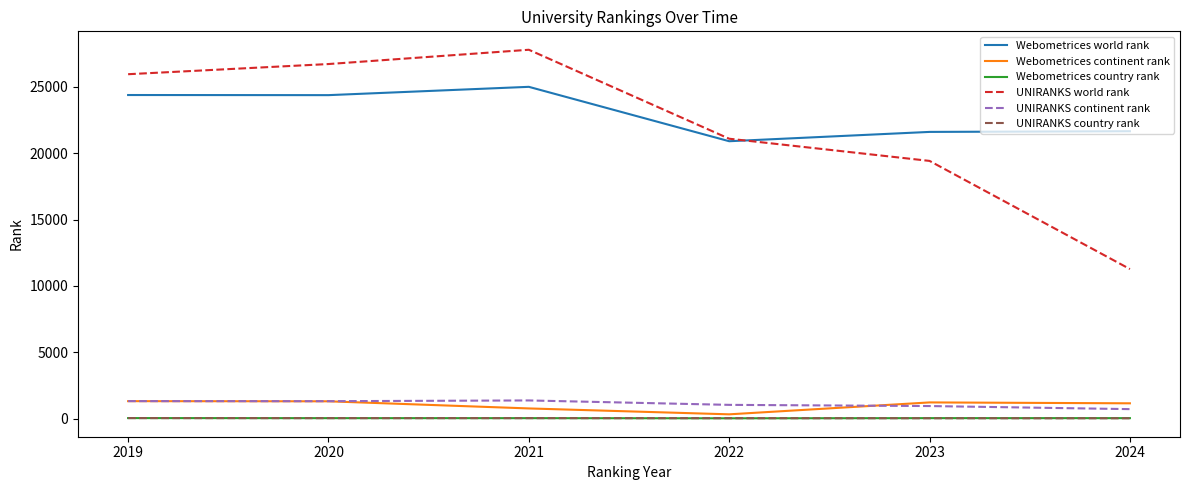

What is the difference between the Webometrices continent rank values at 2019 and 2023?

95